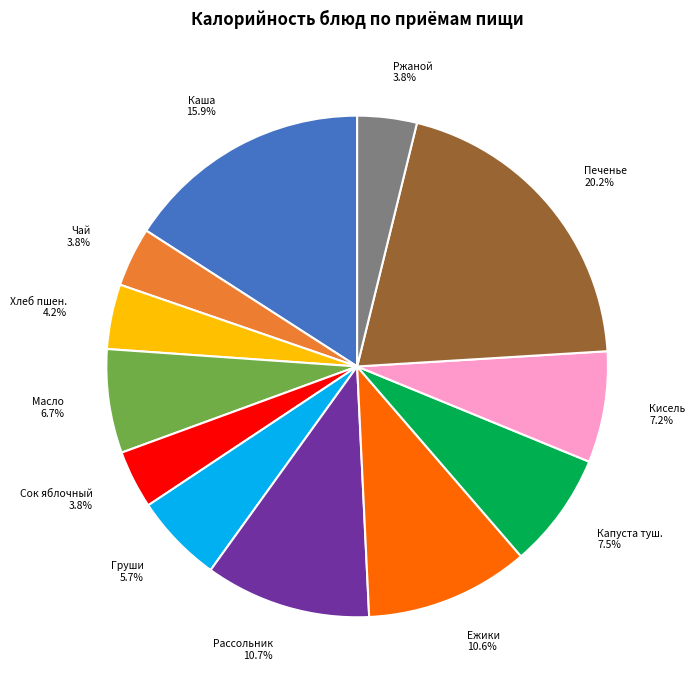

Is it true that Груши is 1% of the pie?

False